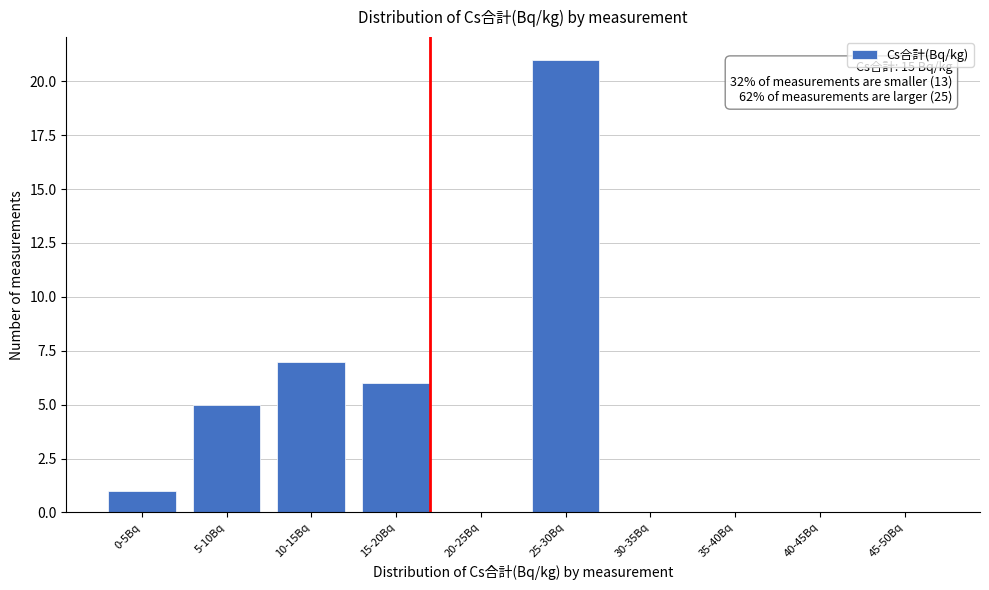

Reading left to right, what are all the values shown in this chart?

0-5Bq=1	5-10Bq=5	10-15Bq=7	15-20Bq=6	20-25Bq=0	25-30Bq=21	30-35Bq=0	35-40Bq=0	40-45Bq=0	45-50Bq=0